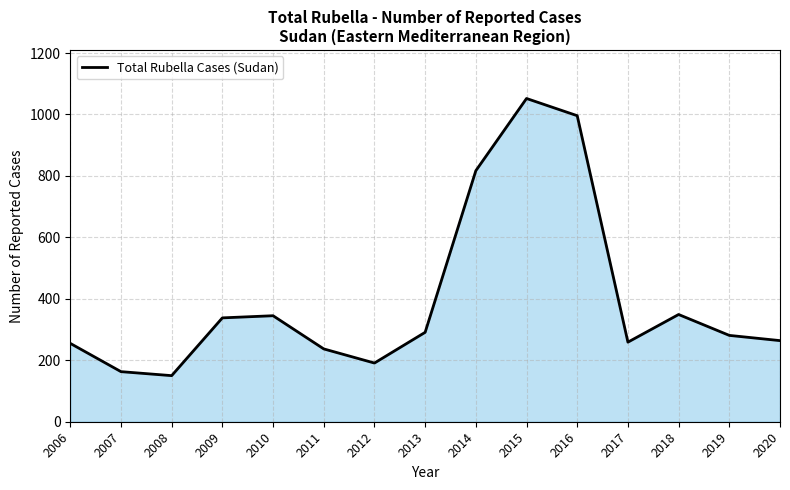

What is the smallest value displayed?

150